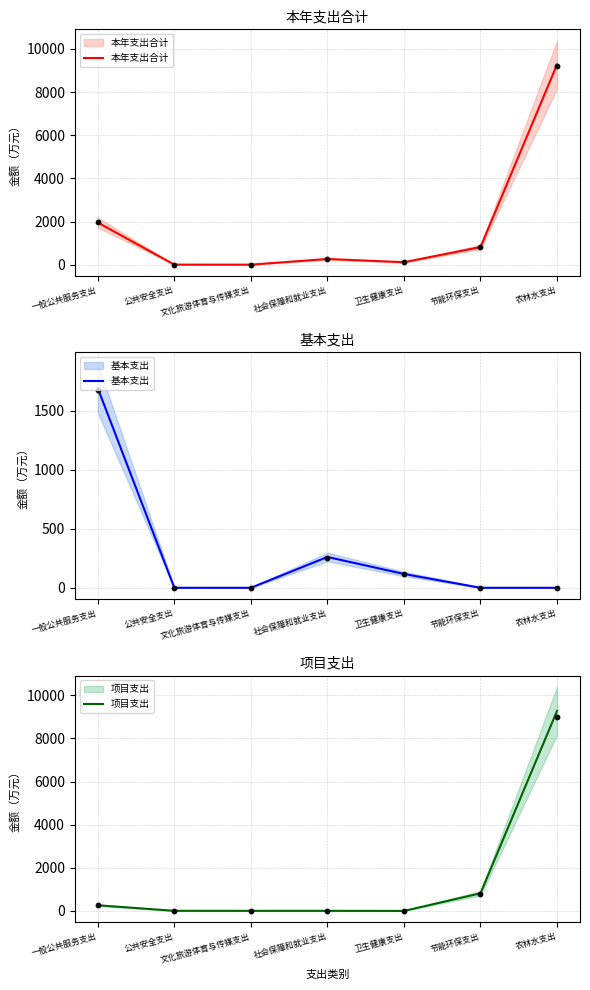

Which series reaches the maximum Y coordinate?

本年支出合计